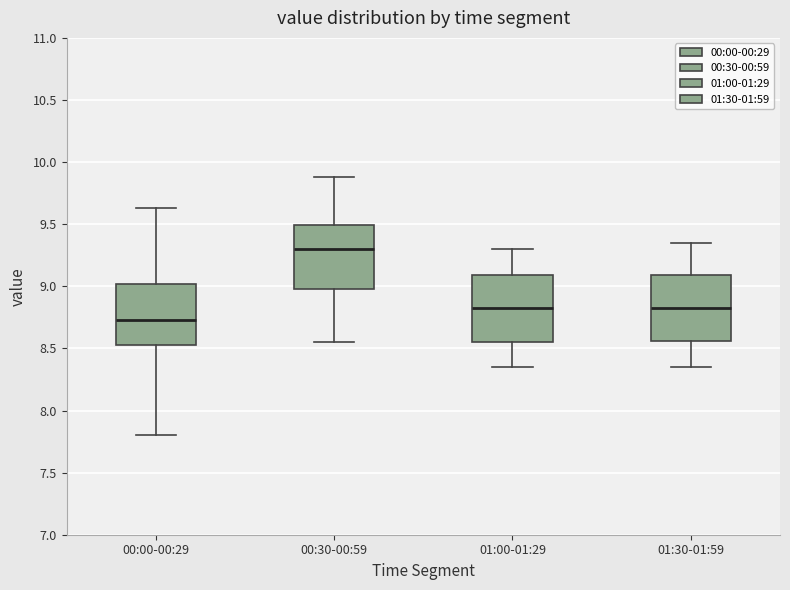

Reading left to right, read every box against the y-axis: the position of its median line, the range the box covers, and the ends of its whiskers. The values are not printed on the chart, so give them approximately, as read against the axis.

00:00-00:29: median 8.75, box 8.55 to 9.00, whiskers 7.80 to 9.65
00:30-00:59: median 9.30, box 9.00 to 9.50, whiskers 8.55 to 9.90
01:00-01:29: median 8.85, box 8.55 to 9.10, whiskers 8.35 to 9.30
01:30-01:59: median 8.85, box 8.55 to 9.10, whiskers 8.35 to 9.35